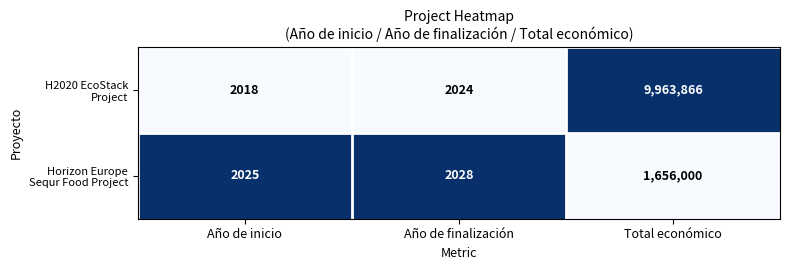

What is the spread (max minus min) of values at Año de finalización?

4